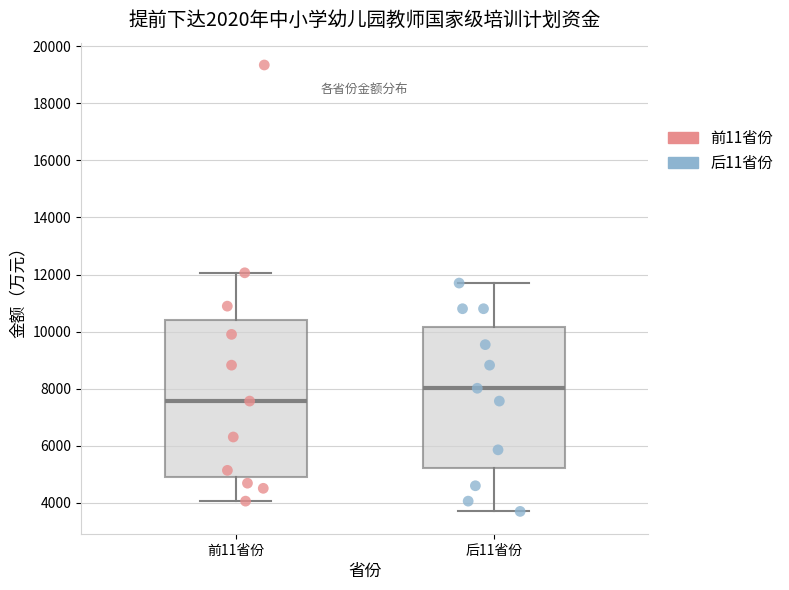

Comparing the boxes themselves (not the whiskers), which one is the tallest?

前11省份